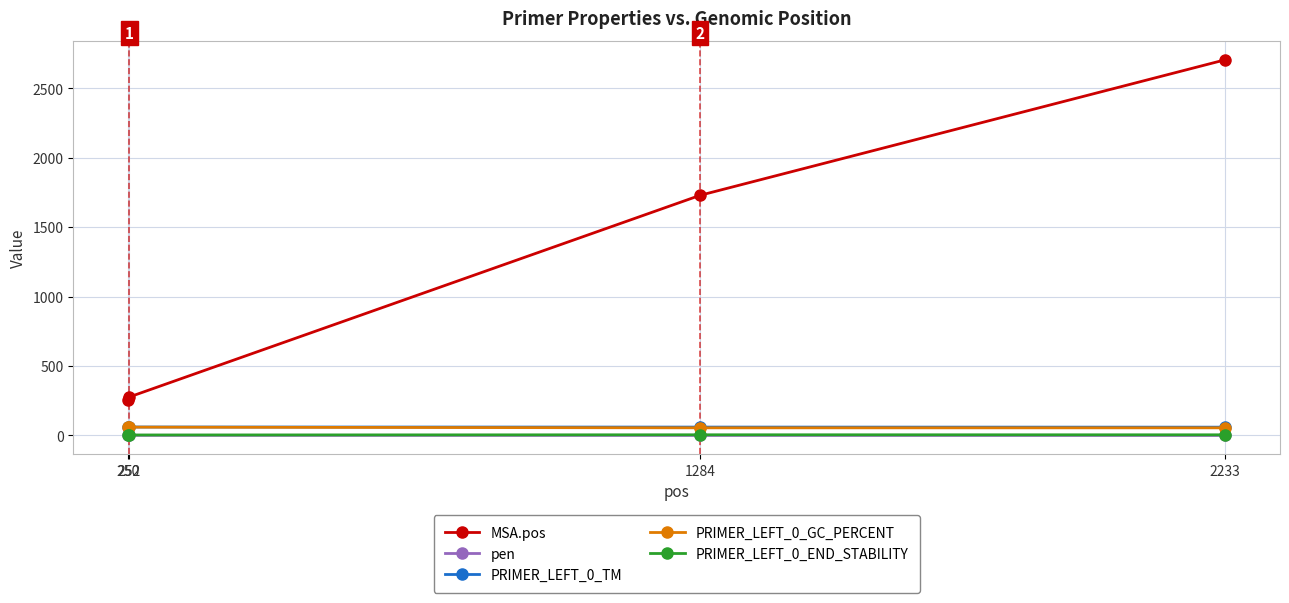

Which series has the largest range (max minus min)?

MSA.pos